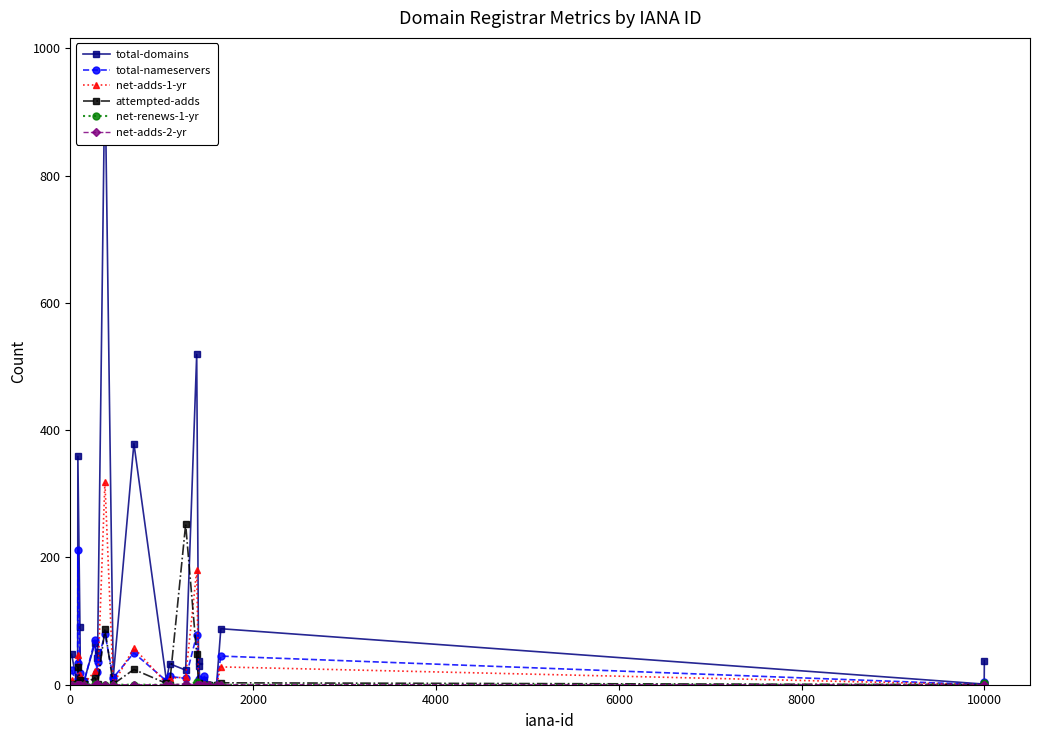

True or false: total-nameservers has more than 2 interior local peaks.

True